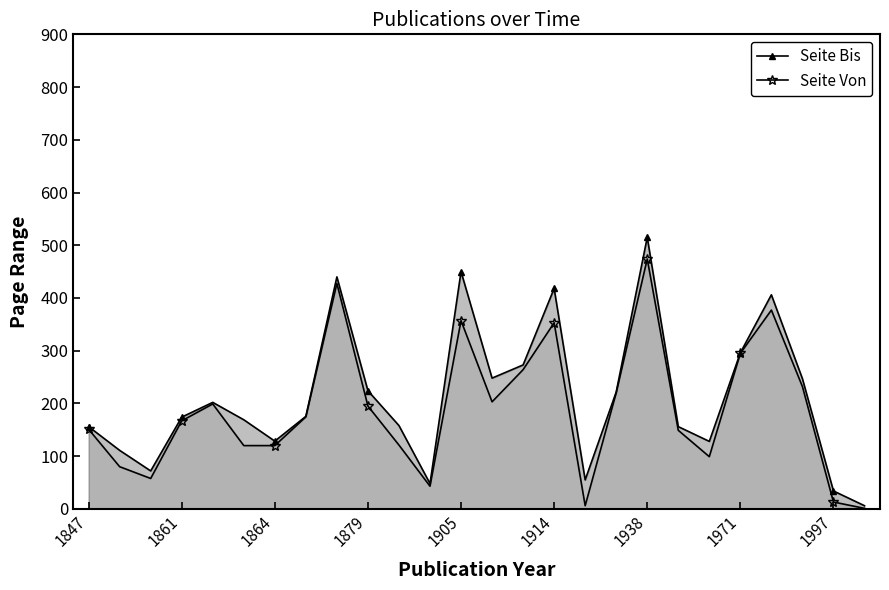

Reading right to left, list all the values displayed in this chart.

Seite Bis: 6.0	34.0	247.0	406.0	296.0	128.0	156.0	515.0	221.7	55.0	418.0	273.0	248.0	450.0	48.0	158.0	224.0	440.0	175.5	128.5	169.0	202.0	174.0	72.0	111.0	156.0
Seite Von: 1.0	13.0	232.0	377.0	295.0	99.0	149.0	474.0	220.0	6.0	353.0	264.0	203.0	357.0	43.0	121.0	195.0	427.5	174.5	120.0	120.0	199.0	167.0	57.7	80.0	151.0